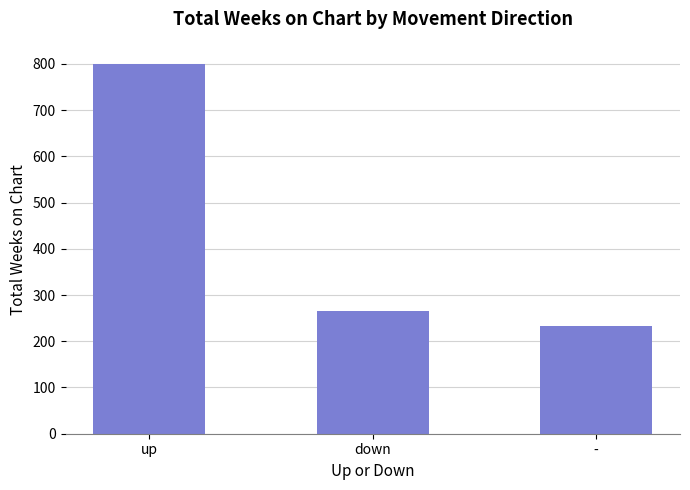

What is the maximum value shown in the chart?

799